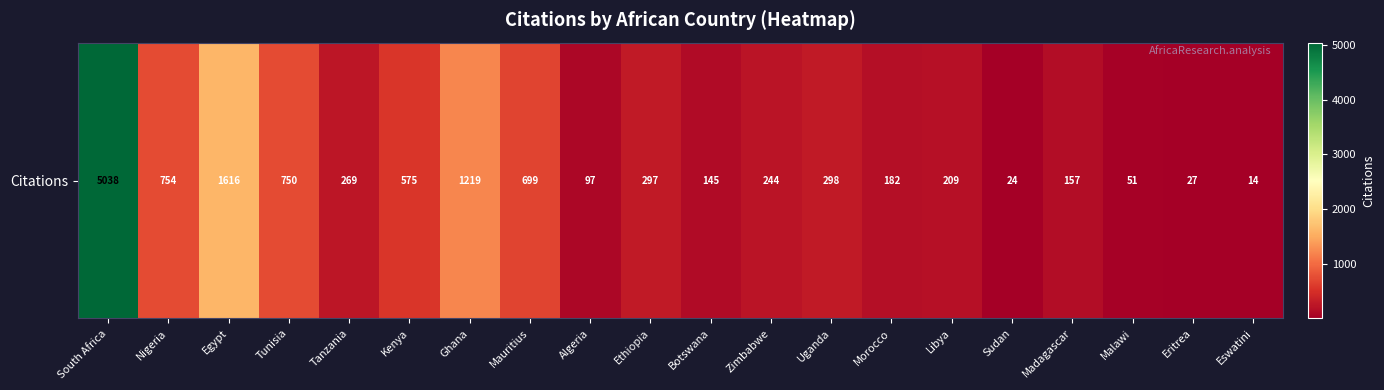

What is the average value?

633